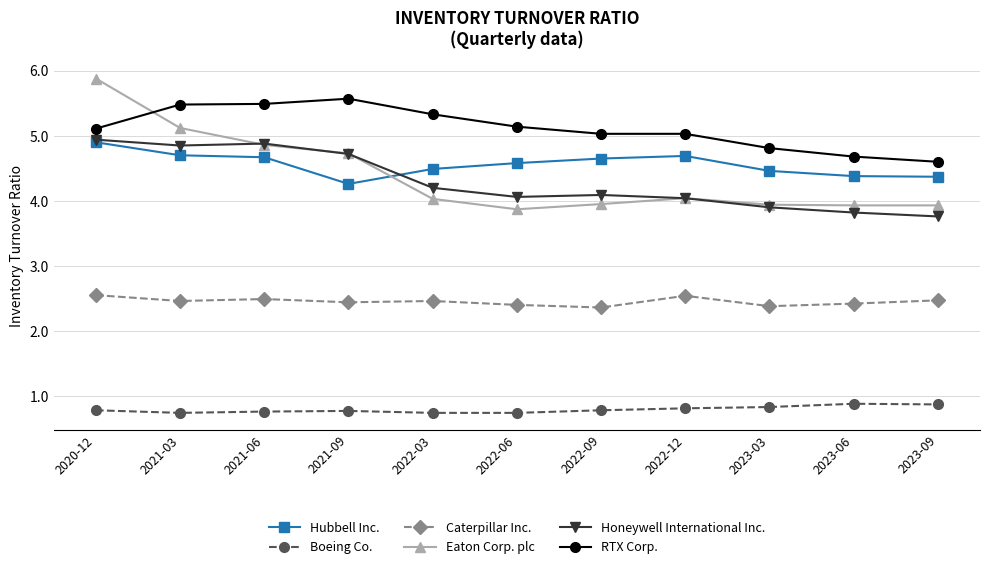

At which category is the sum across all series the highest?

2020-12